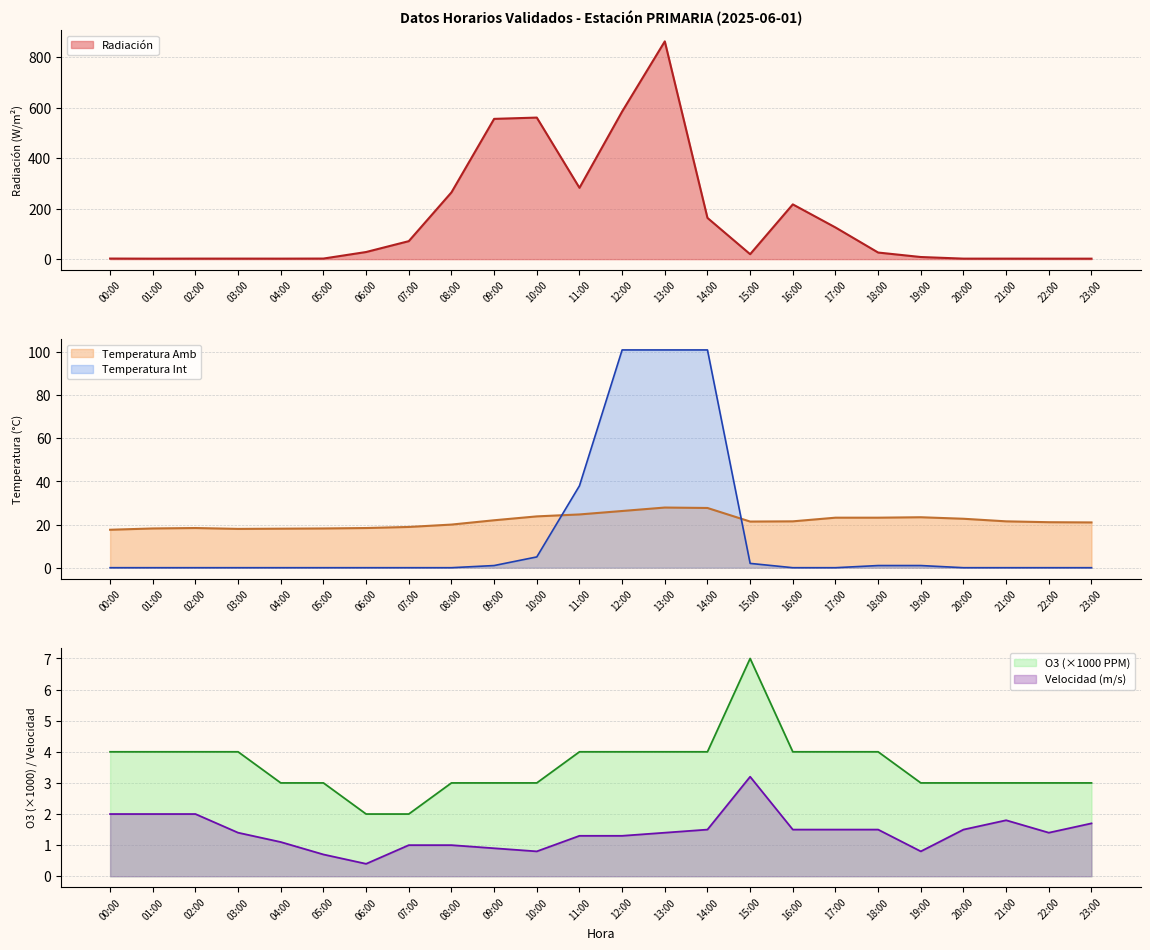

Between 06:00 and 18:00, which is larger?

18:00